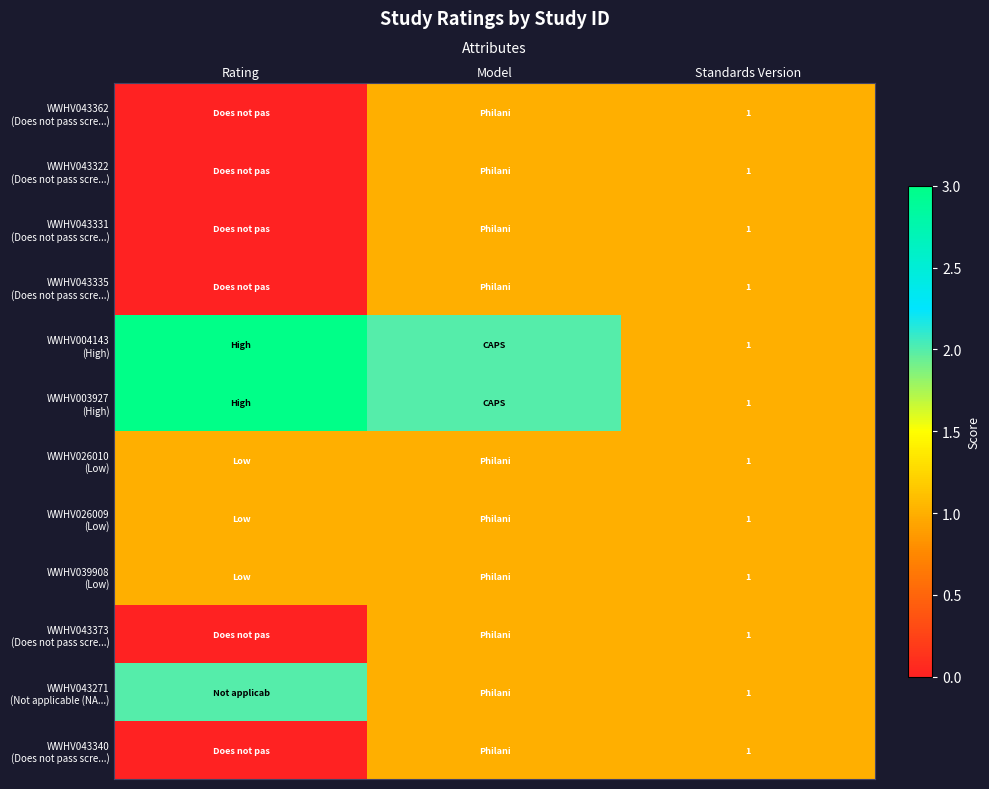

Where is WWHV004143 (High) nearest to the value 2?

Model